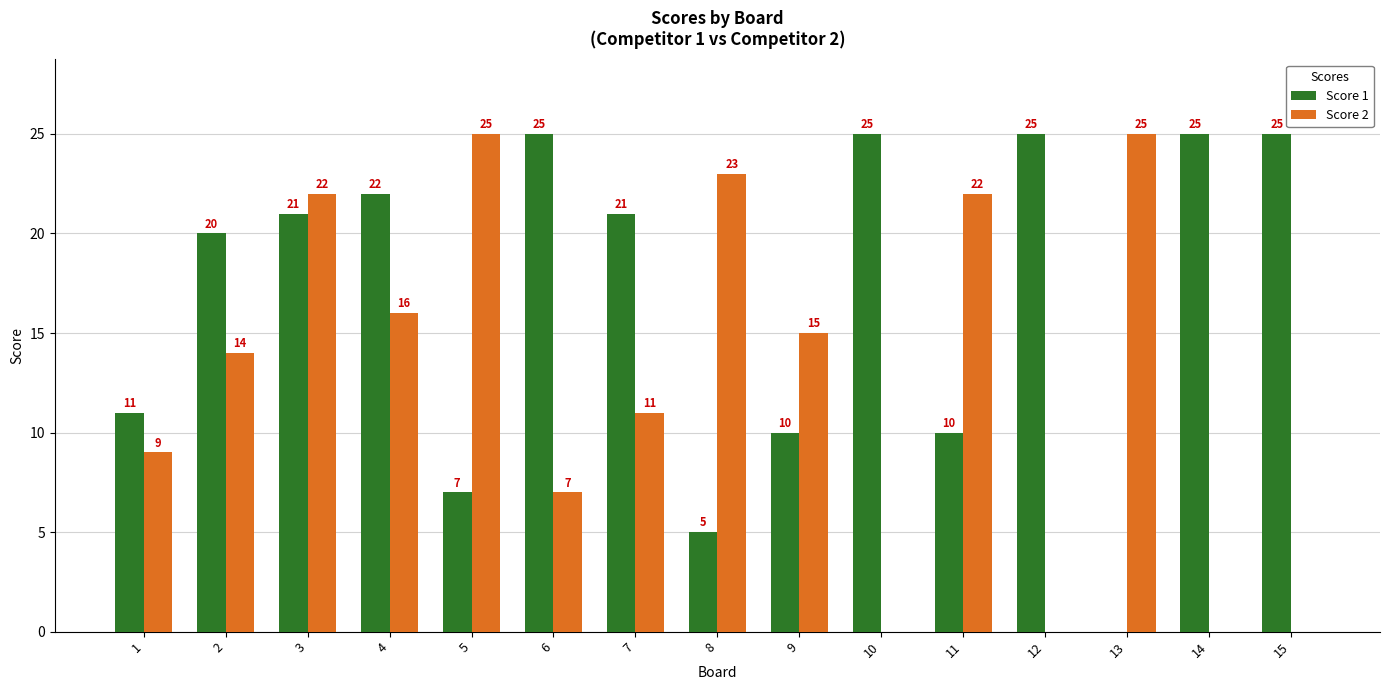

At which category is the sum across all series the highest?

3